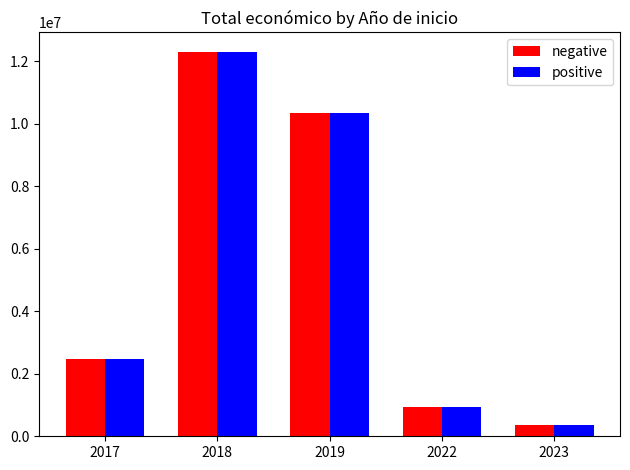

Does the chart contain stacked bars?

No